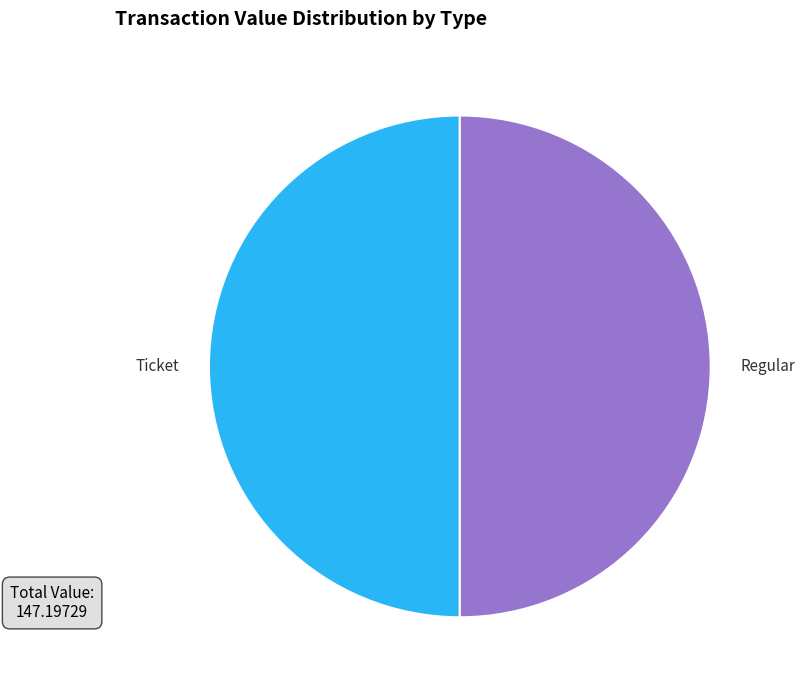

What is the ratio of the value at Ticket to the value at Regular?

1.0